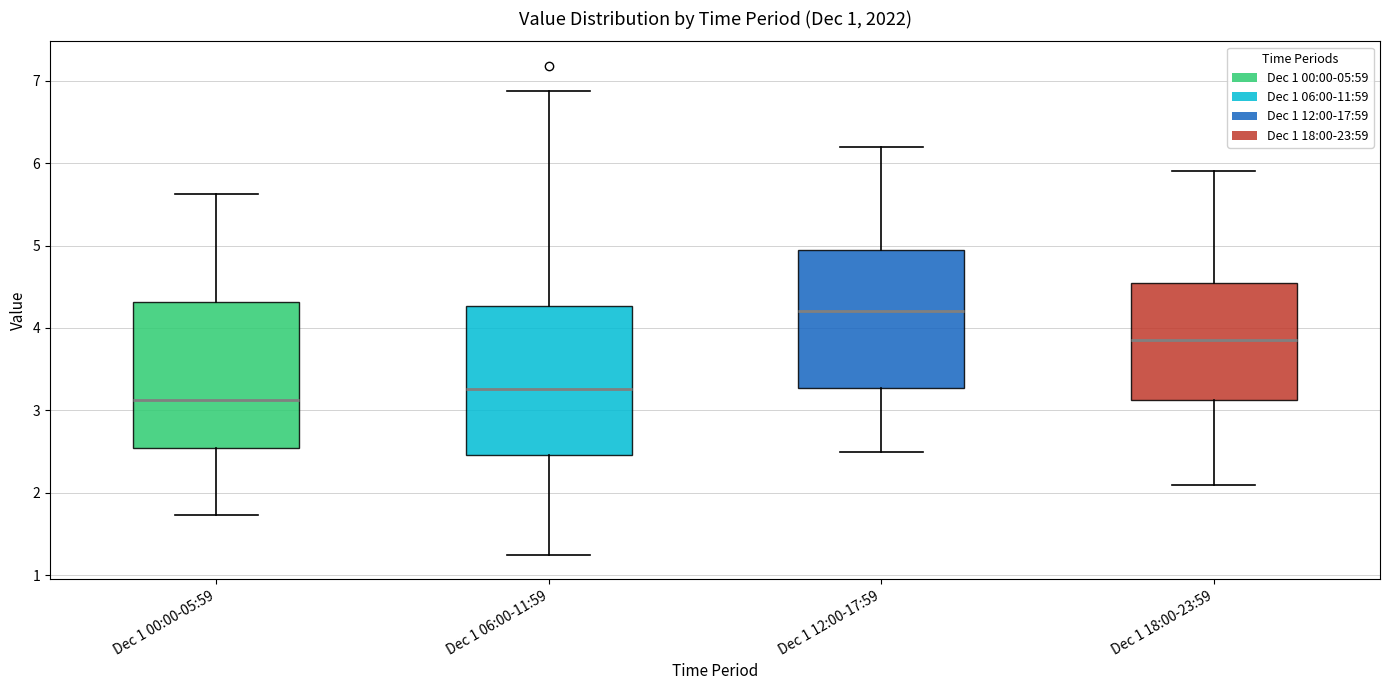

Where does the lower whisker of the box for Dec 1 06:00-11:59 end on the y-axis? The values are not printed on the chart, so give them approximately, as read against the axis.

1.3